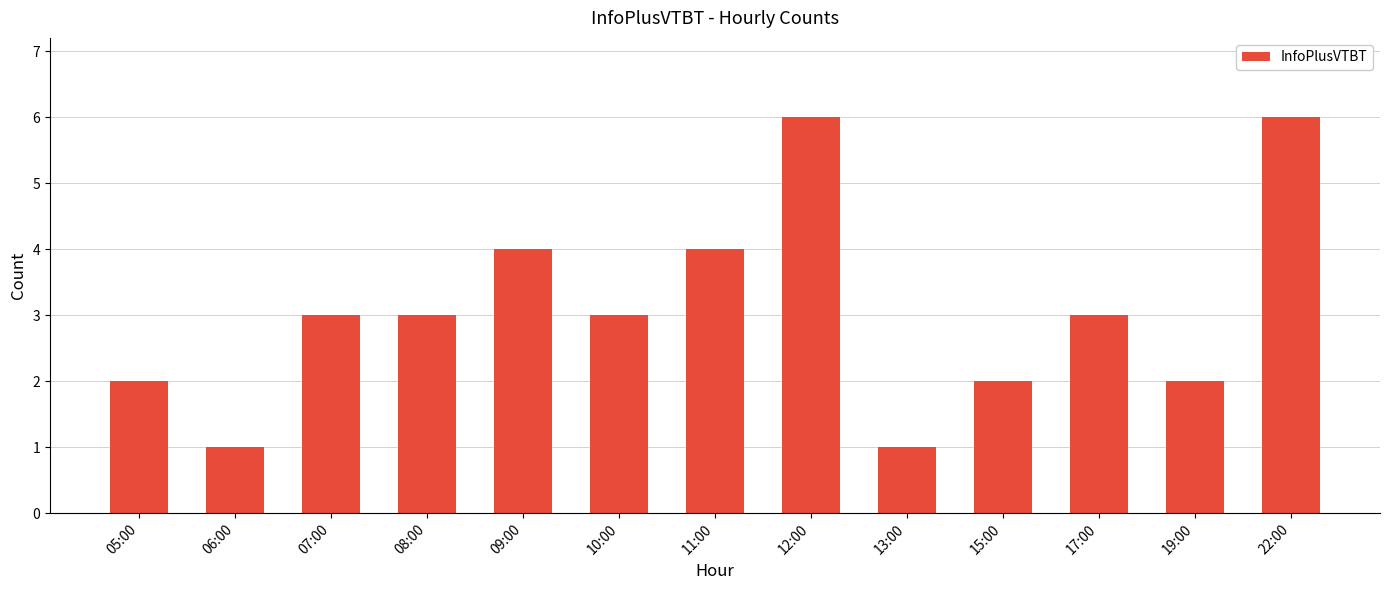

The value at 12:00 is 6. True or false?

True